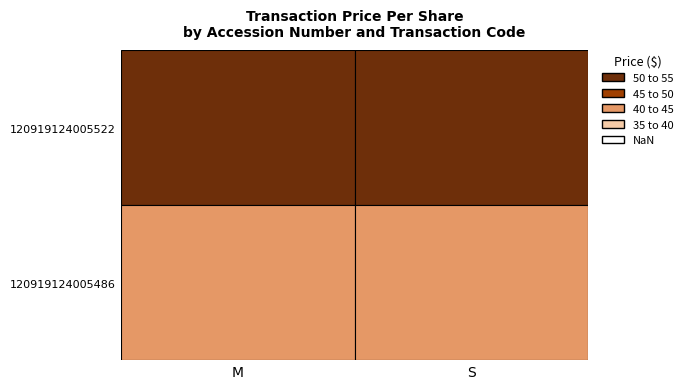

Reading left to right, what are all the values shown in this chart?

120919124005522: 51.0	51.0
120919124005486: 42.4	42.4